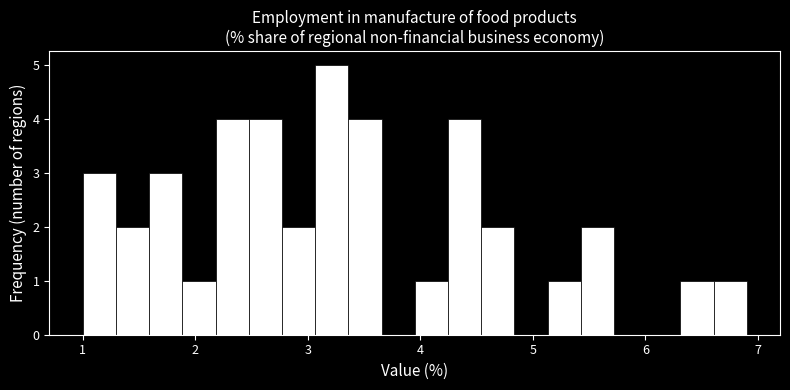

Read against the x-axis, roughly where is the centre of the tallest bar?

3.2